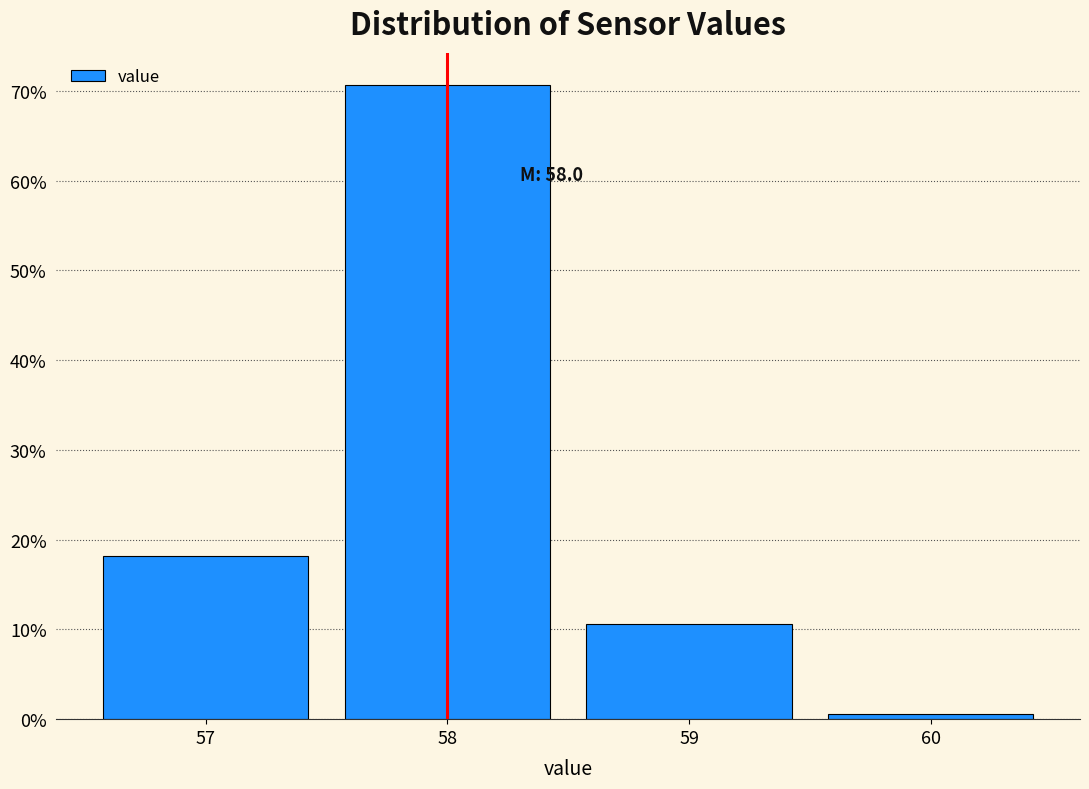

Reading left to right, transcribe all the data shown in this chart.

18.1	70.6	10.6	0.6